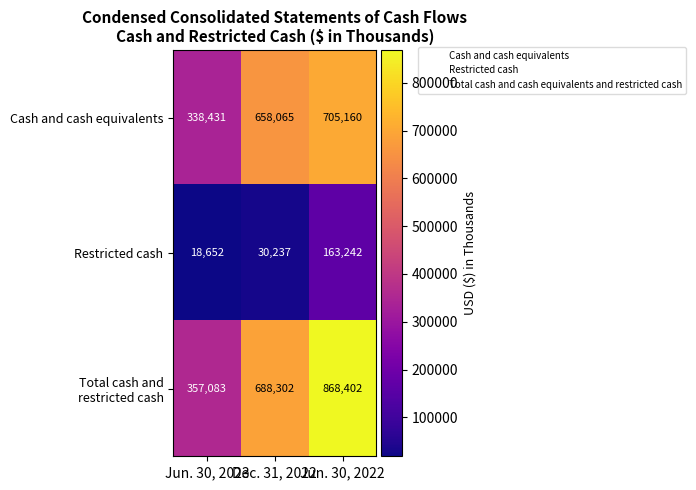

What is the difference between the maximum and minimum values in the Cash and cash equivalents series?

366729